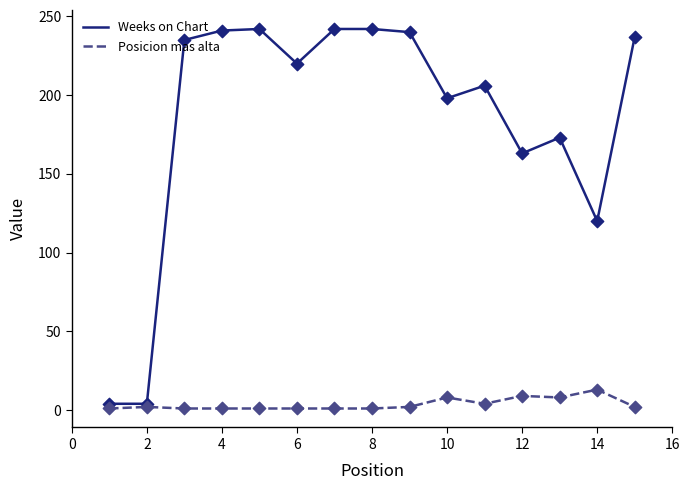

Which series has the widest spread of values?

Weeks on Chart